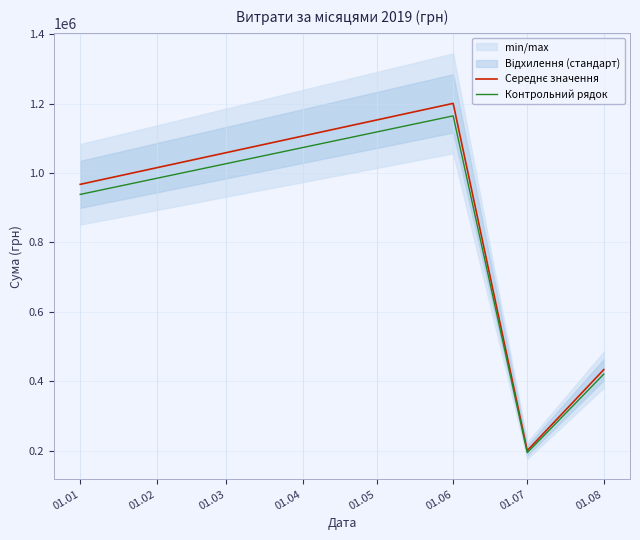

The Контрольний рядок series shows 701024.7 at 01.06. True or false?

False